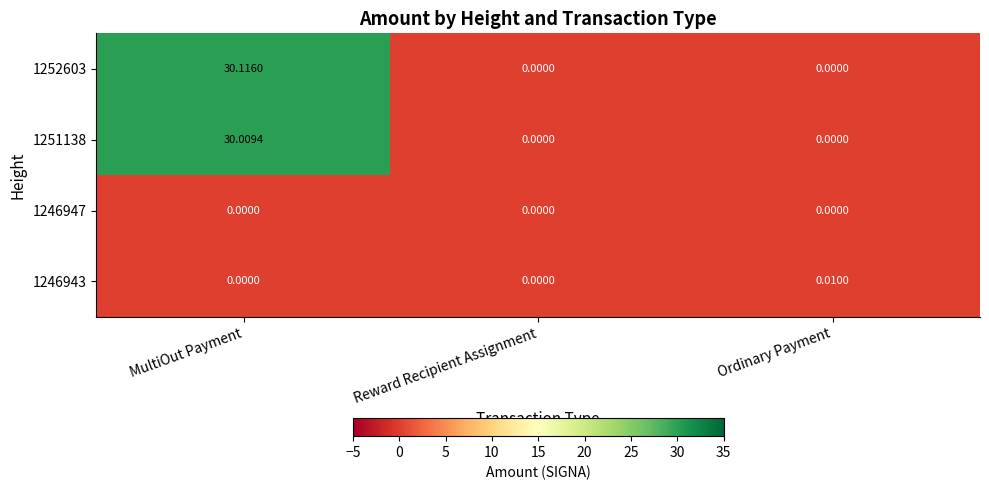

Which category has the highest value across all series?

MultiOut Payment